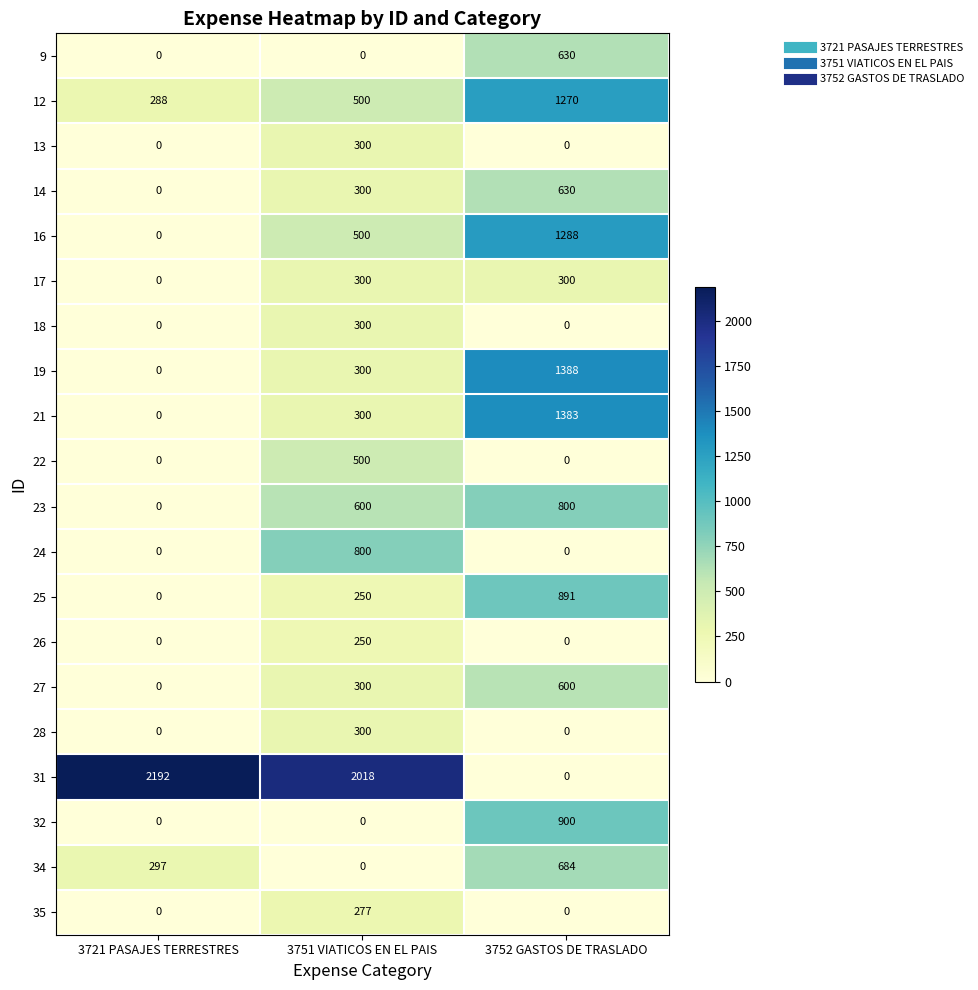

At which category is the sum across all series the highest?

3752 GASTOS DE TRASLADO